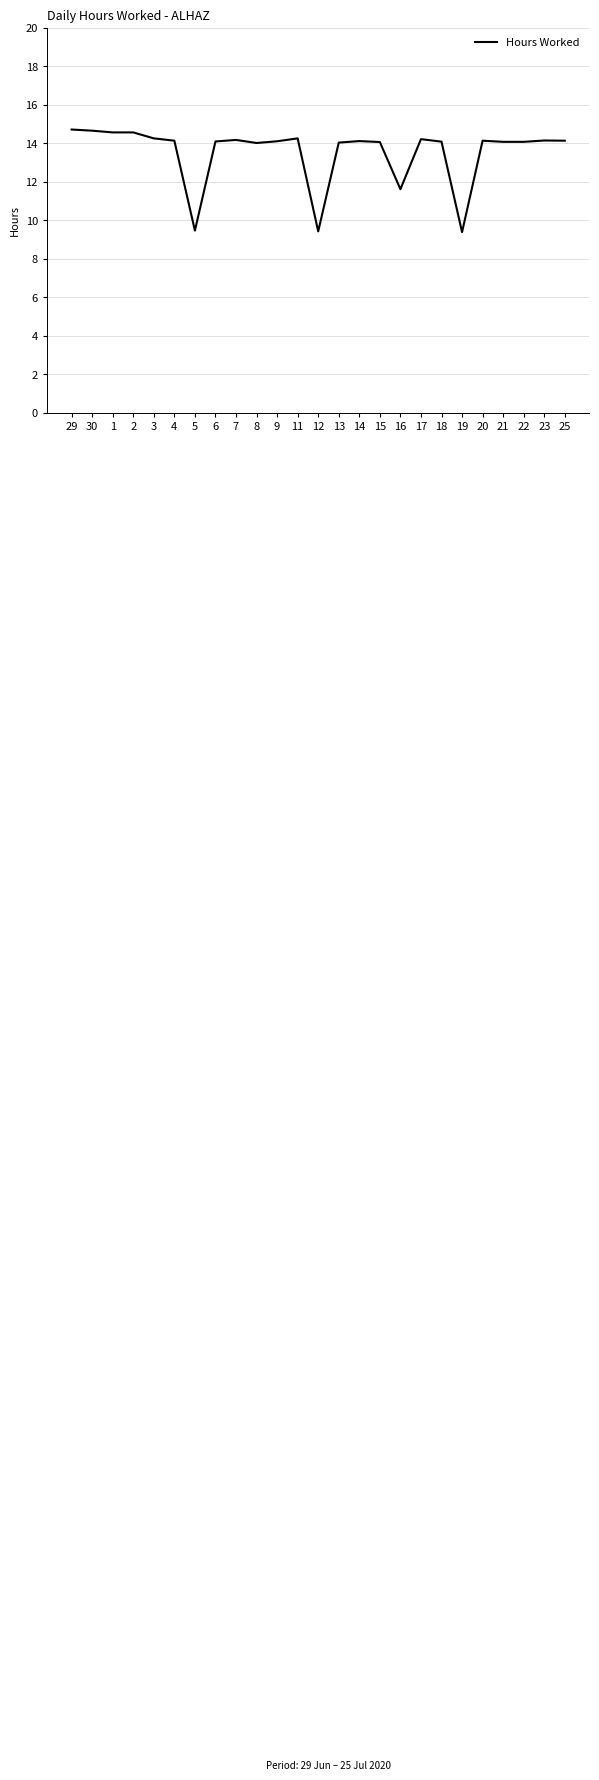

At which label is the value closest to 12?

16